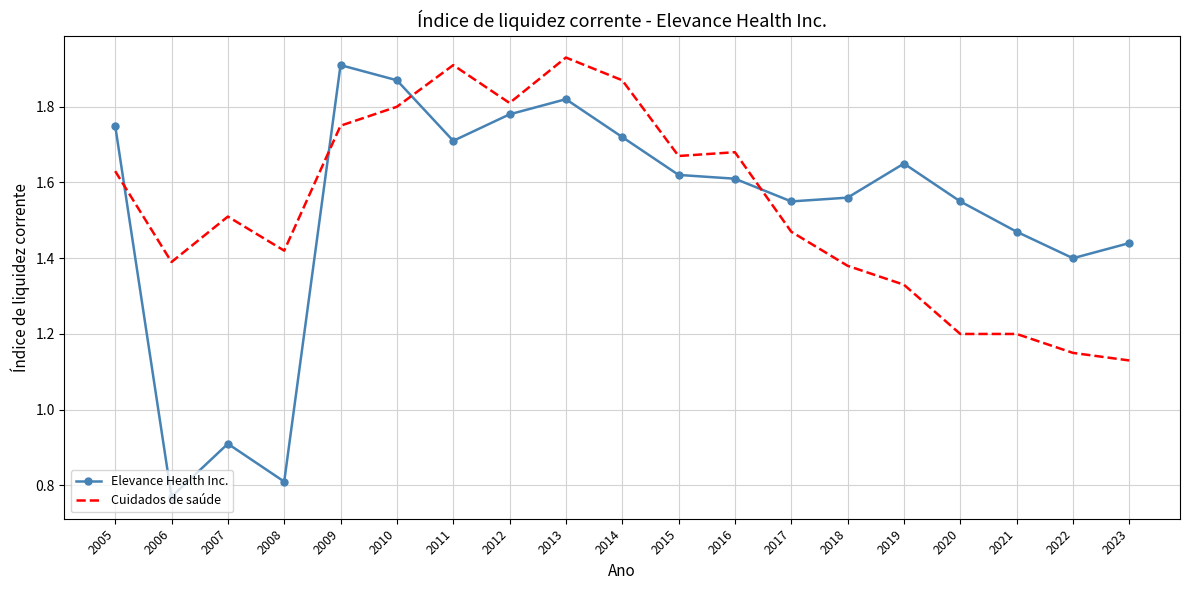

What is the sum of all Elevance Health Inc. values?

28.9